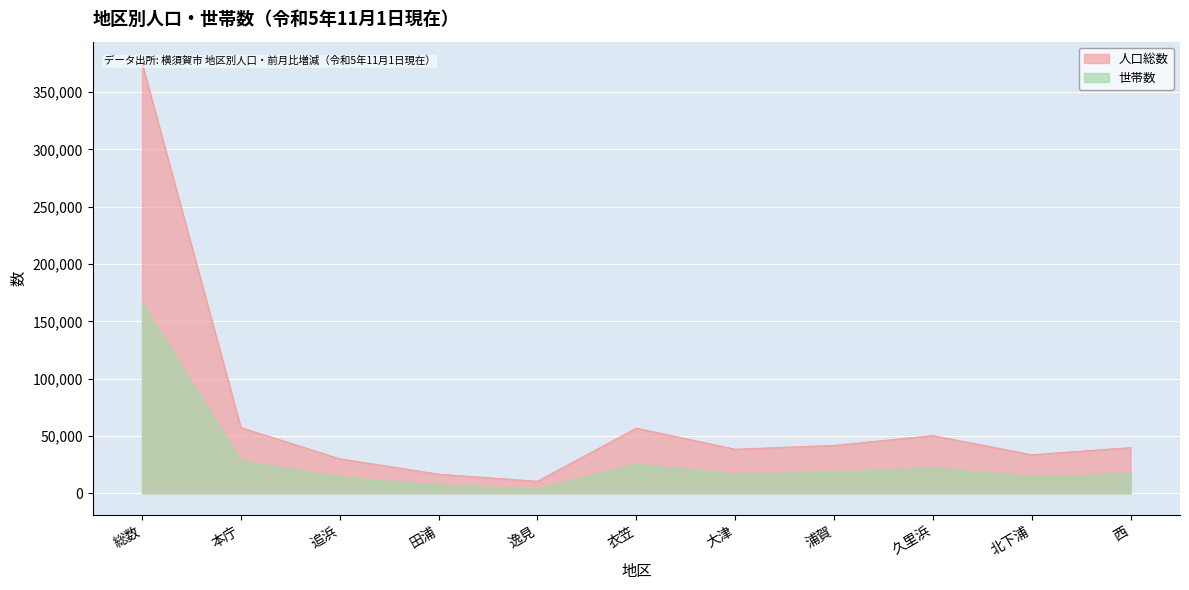

Which label corresponds to the smallest value in the chart?

逸見